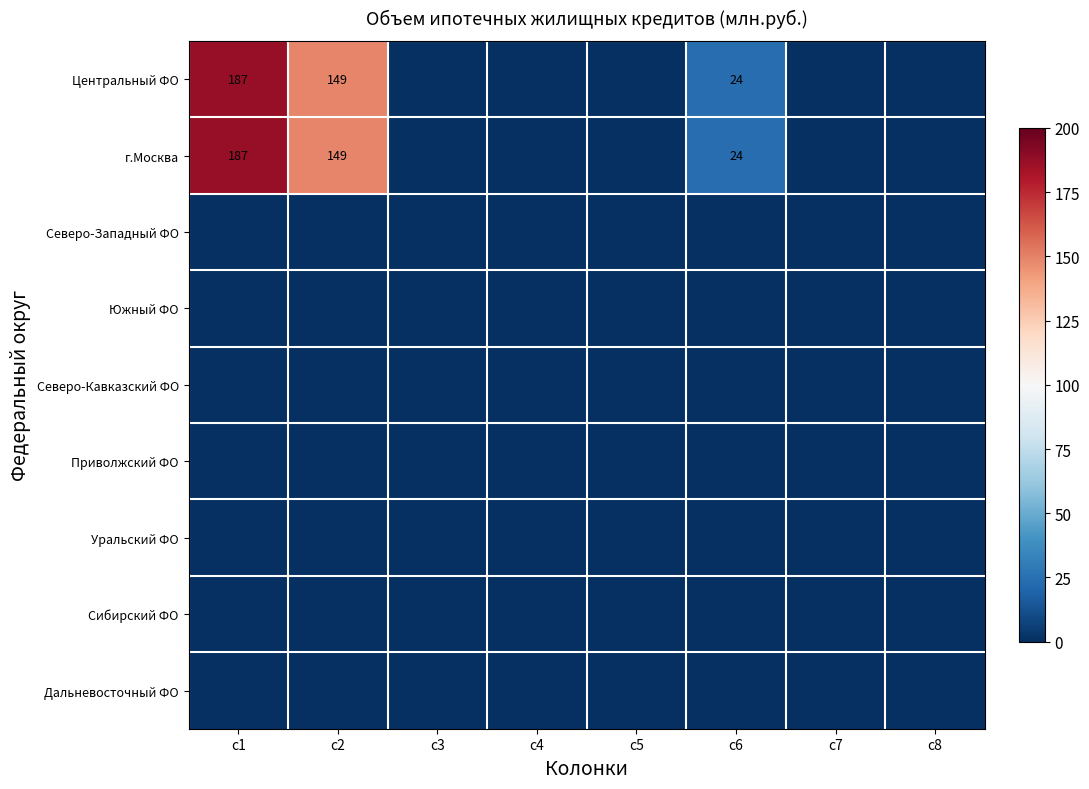

At which category is the sum across all series the highest?

c1